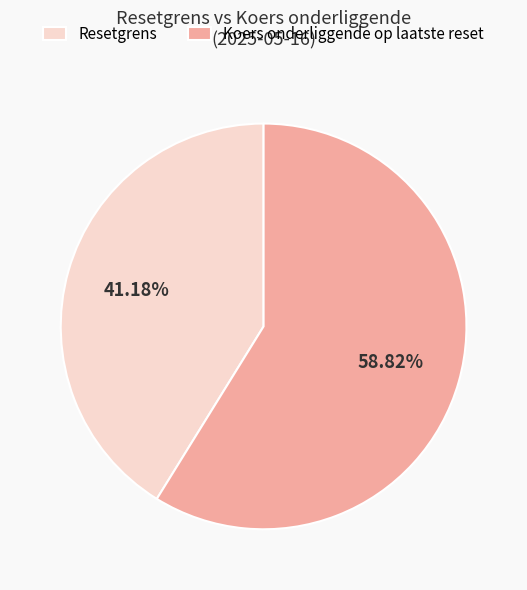

Which category has the biggest portion of the pie?

Koers onderliggende op laatste reset